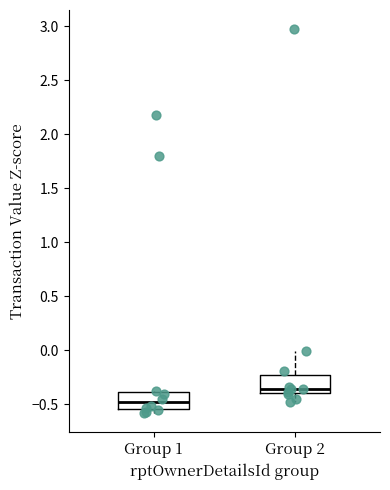

Where does the upper whisker of the box for Group 2 end on the y-axis? The values are not printed on the chart, so give them approximately, as read against the axis.

0.00